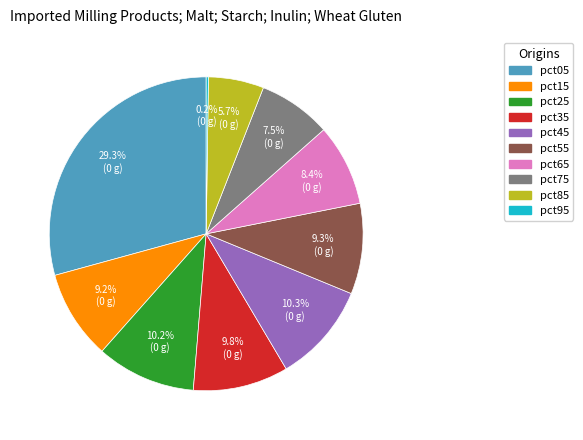

Which has a higher value, pct65 or pct55?

pct55